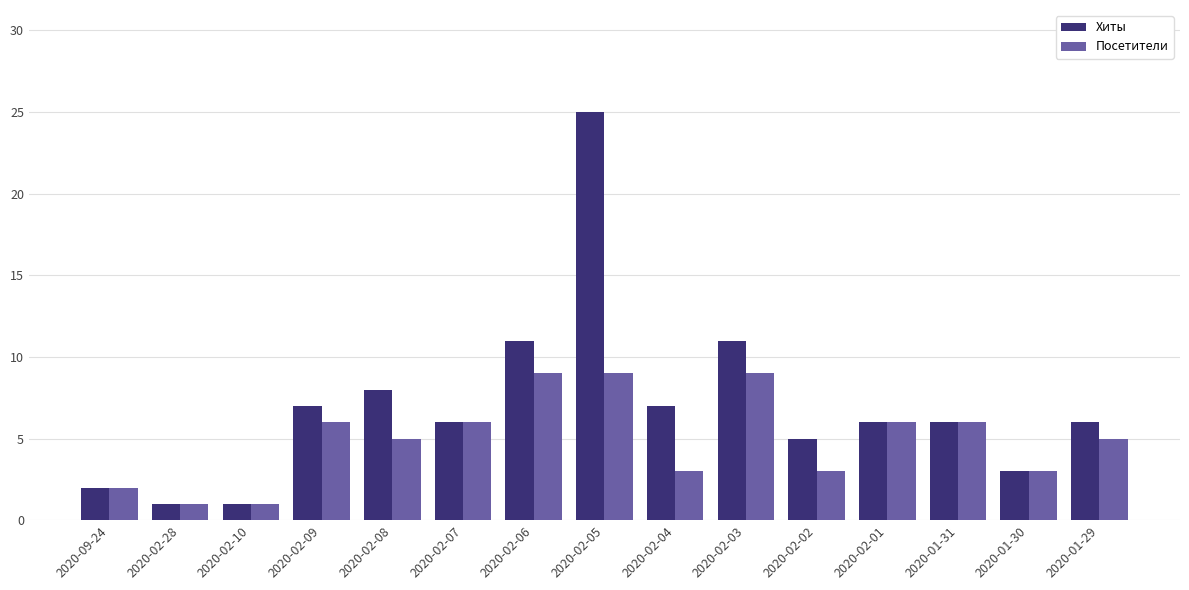

Which series has the largest total across all categories?

Хиты